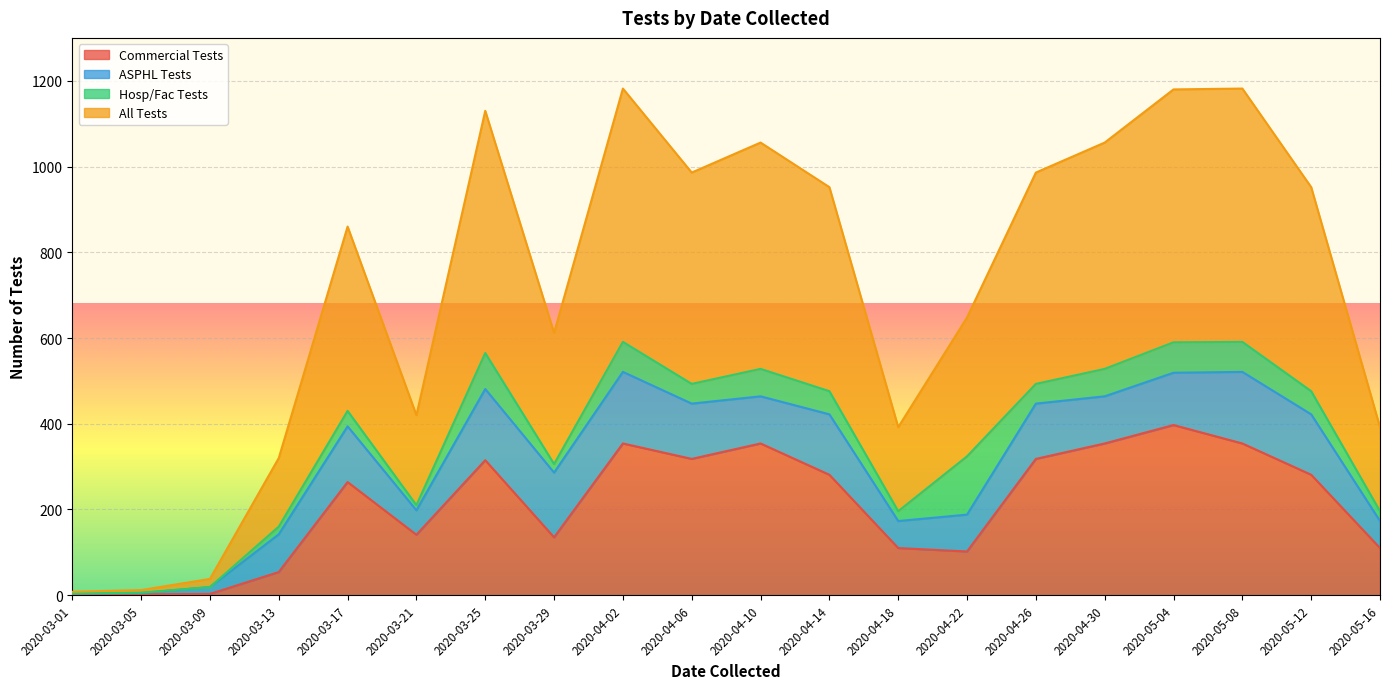

The Commercial Tests series shows 2 at 2020-03-05. True or false?

True